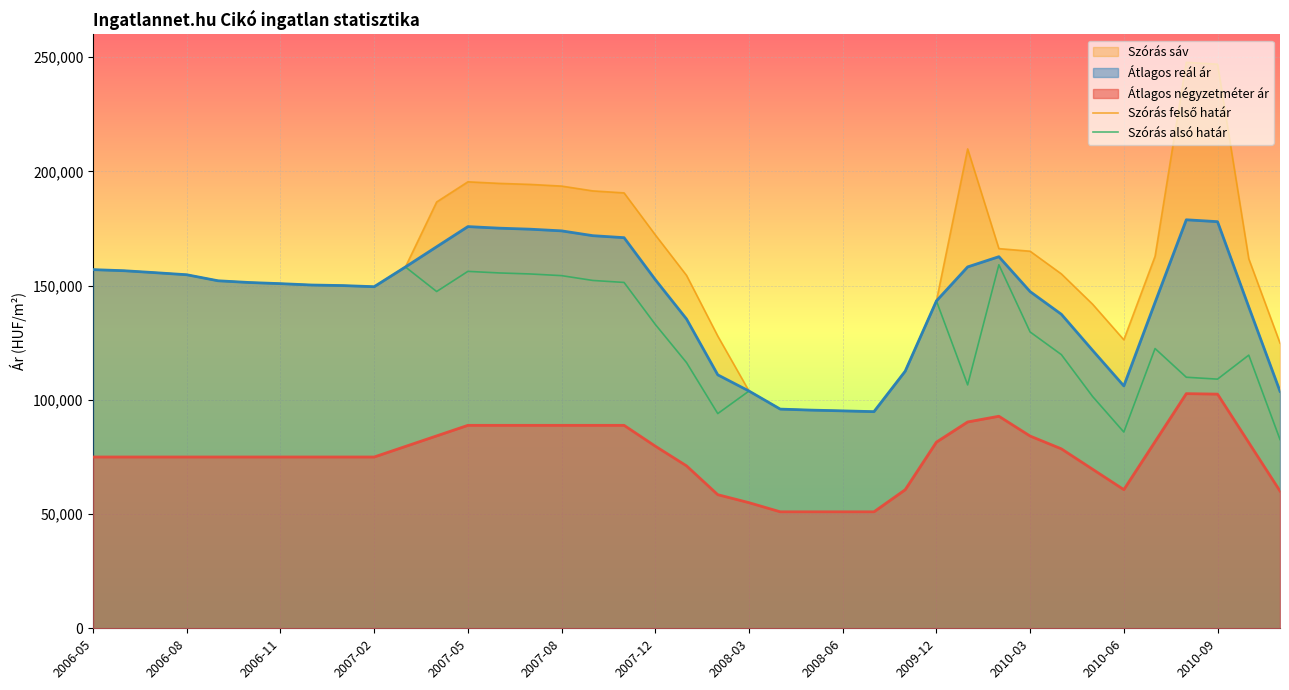

The value of Szórás felső határ at 37 is 161793. True or false?

True